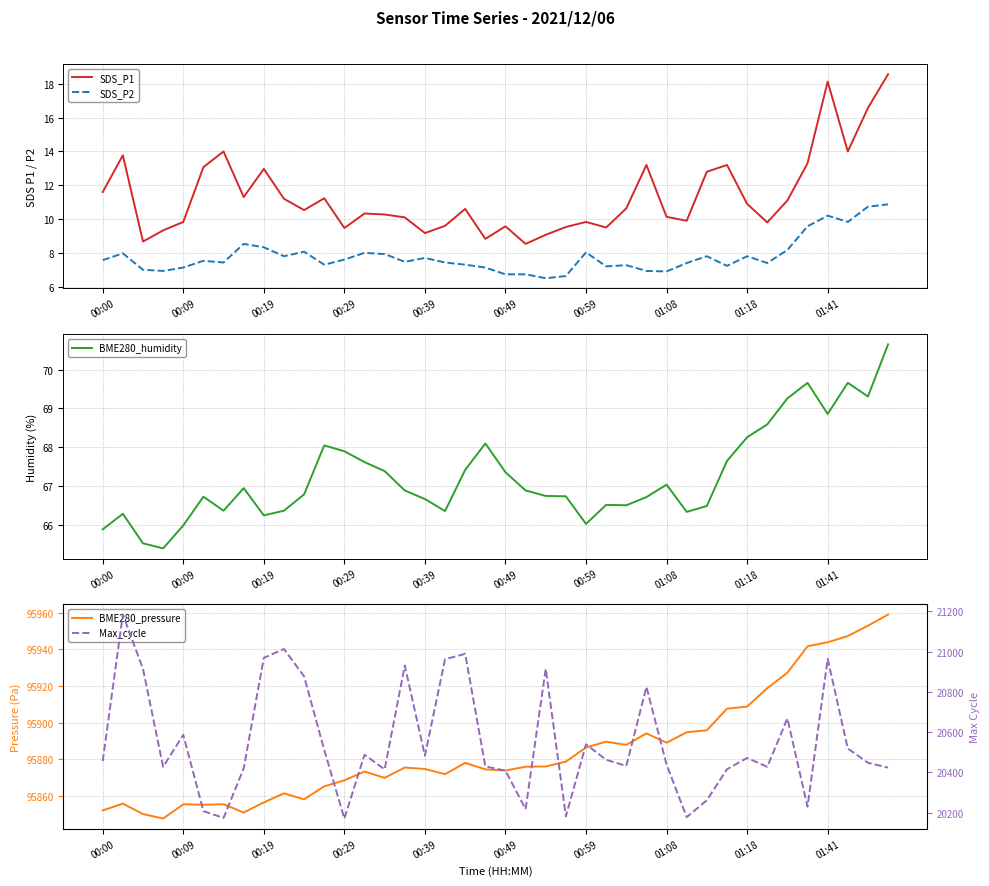

True or false: BME280_humidity and SDS_P2 cross at least once.

False